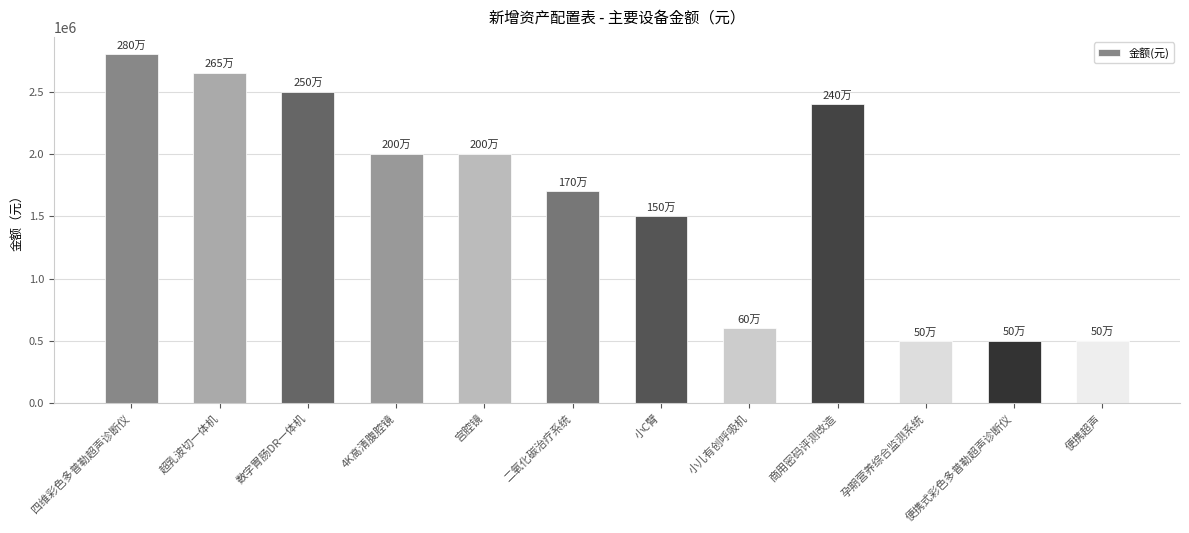

What is the label of the 4th bar from the right?

商用密码评测改造